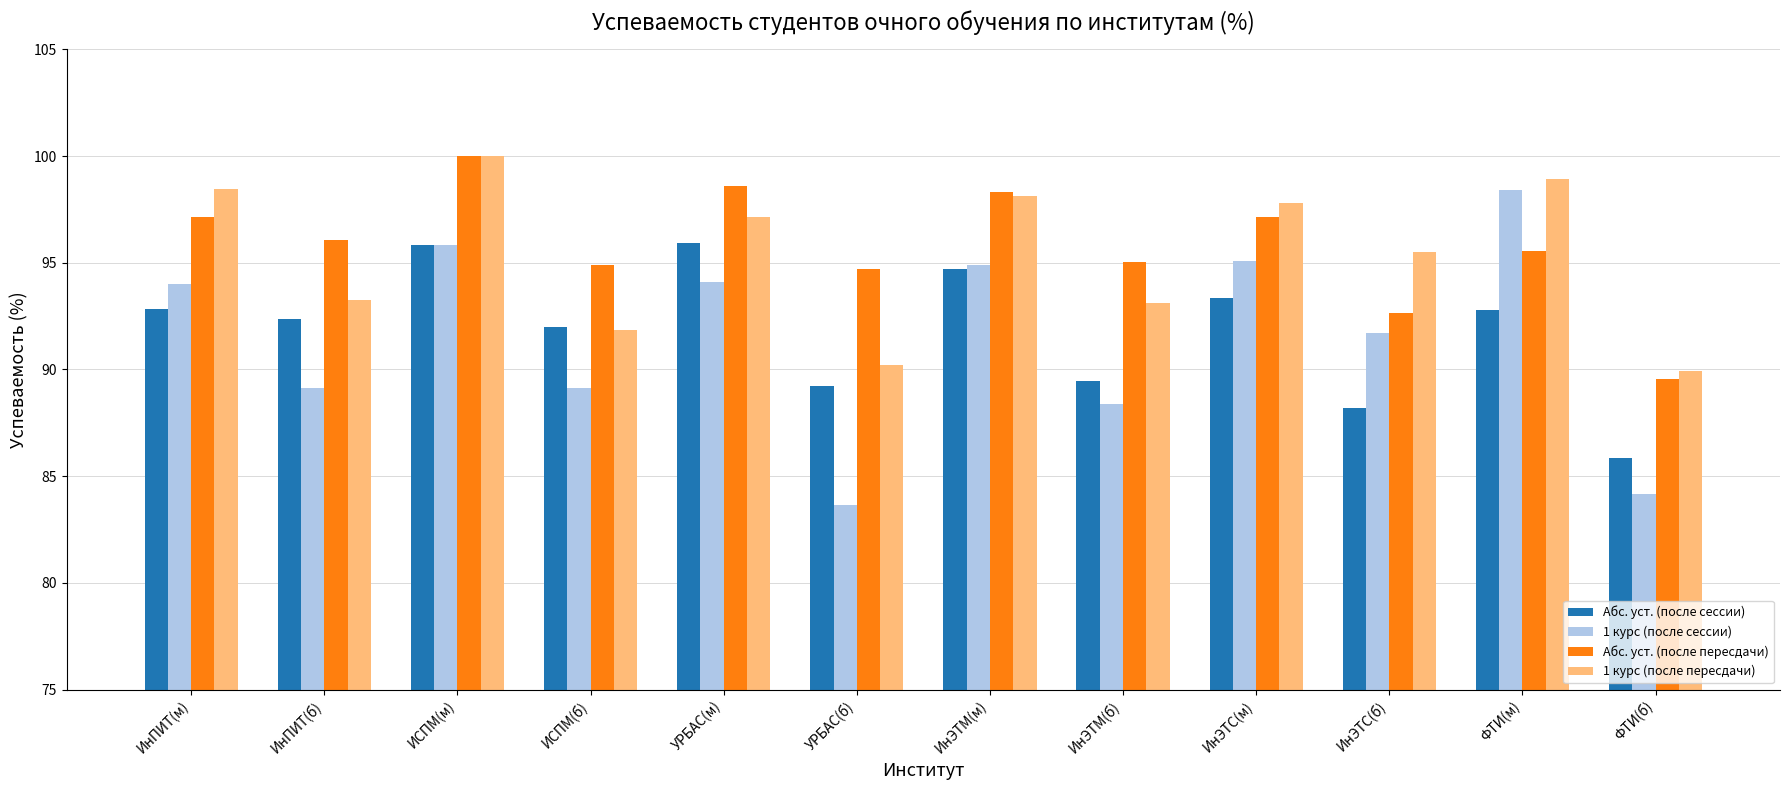

Where does the 1 курс (после пересдачи) series first go above 97?

ИнПИТ(м)